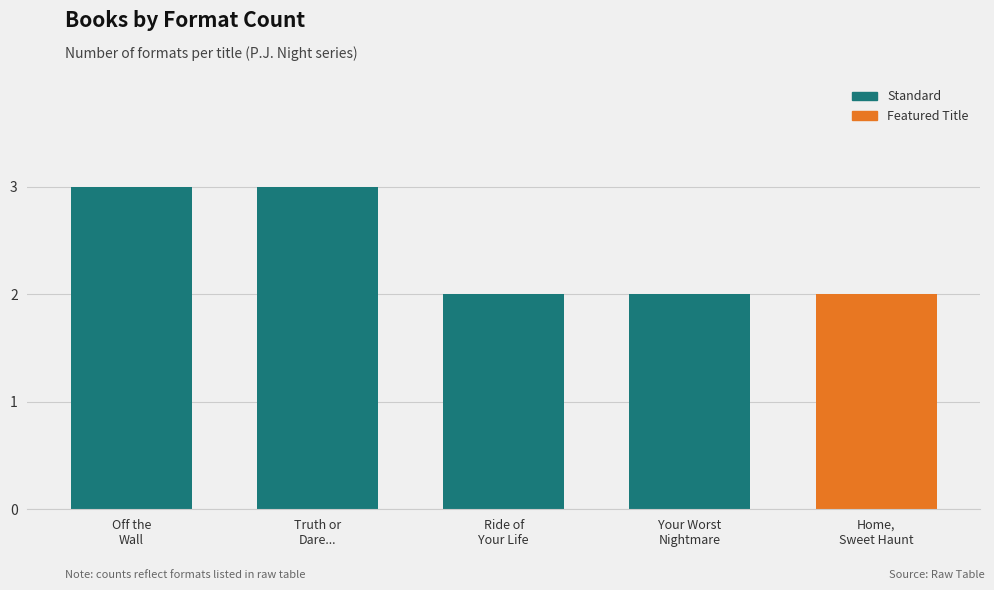

Reading left to right, extract all data points from this chart.

3	3	2	2	2